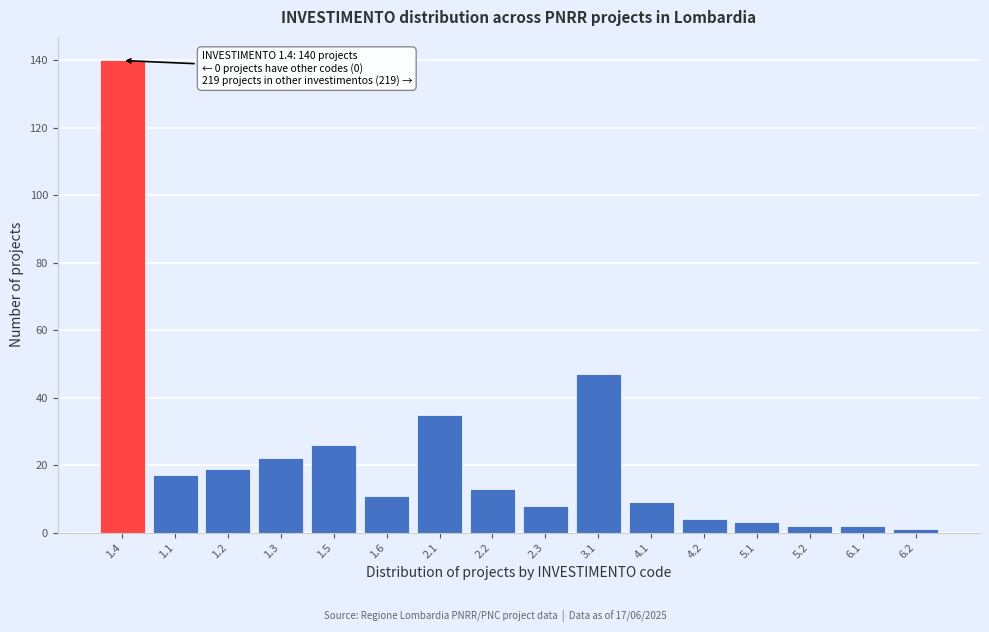

Reading left to right, extract all data points from this chart.

140	17	19	22	26	11	35	13	8	47	9	4	3	2	2	1